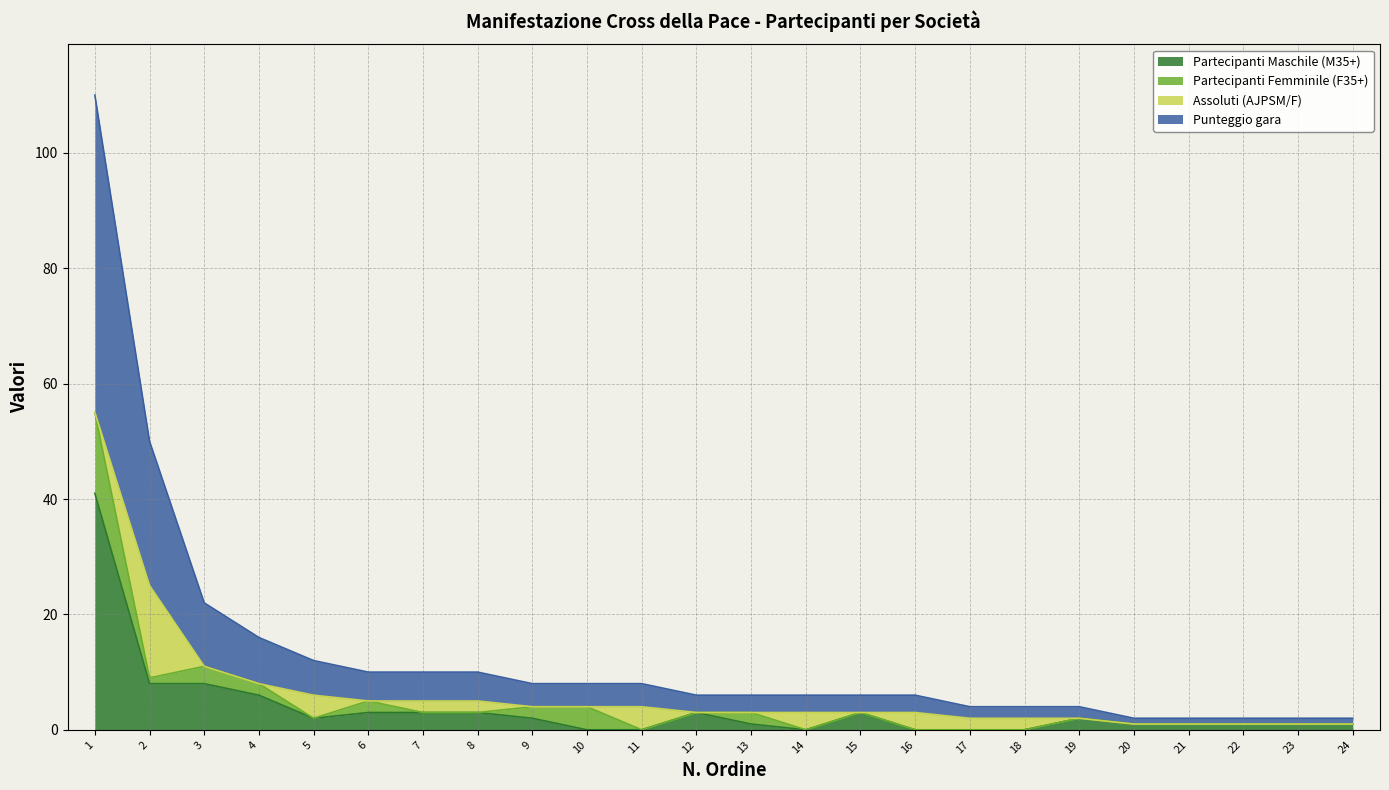

Is it true that Punteggio gara equals 8 at 4?

True